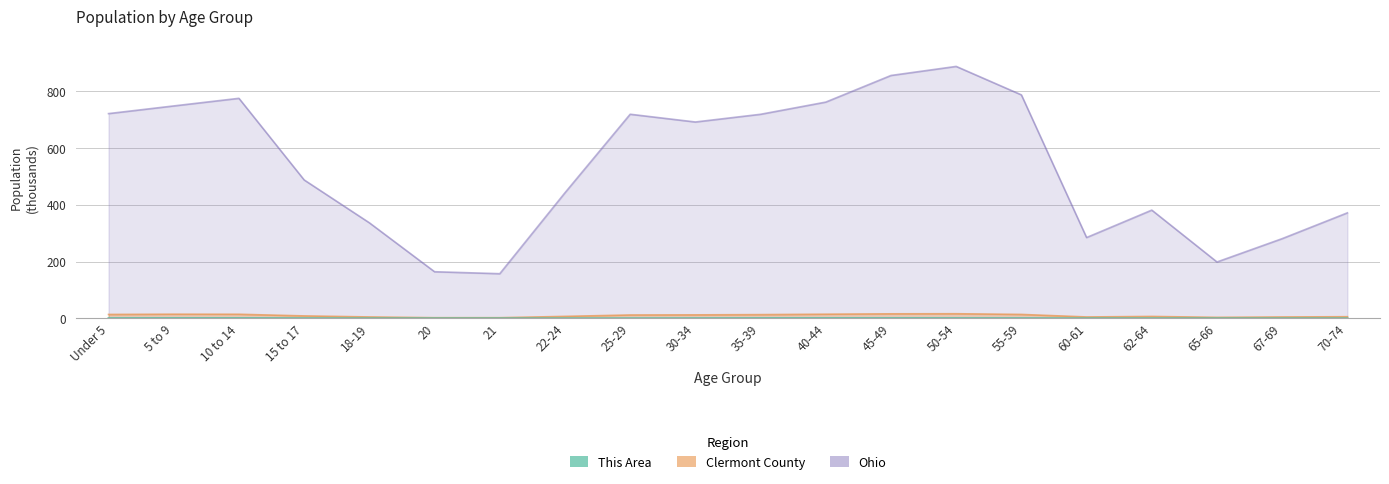

Is it true that Clermont County equals 11.3 at 62-64?

False